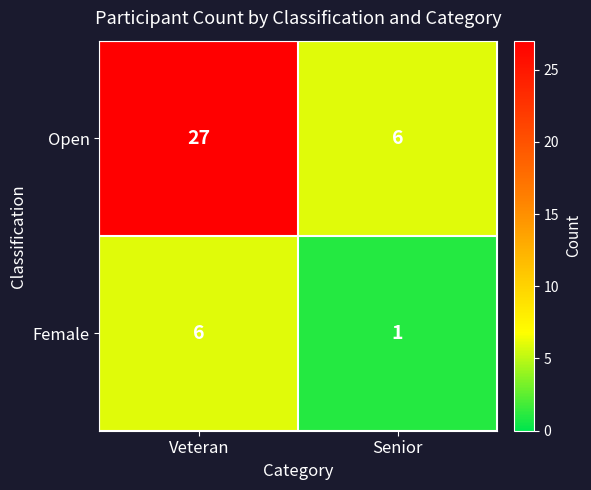

List the series in order of their peak value, highest first.

Open, Female